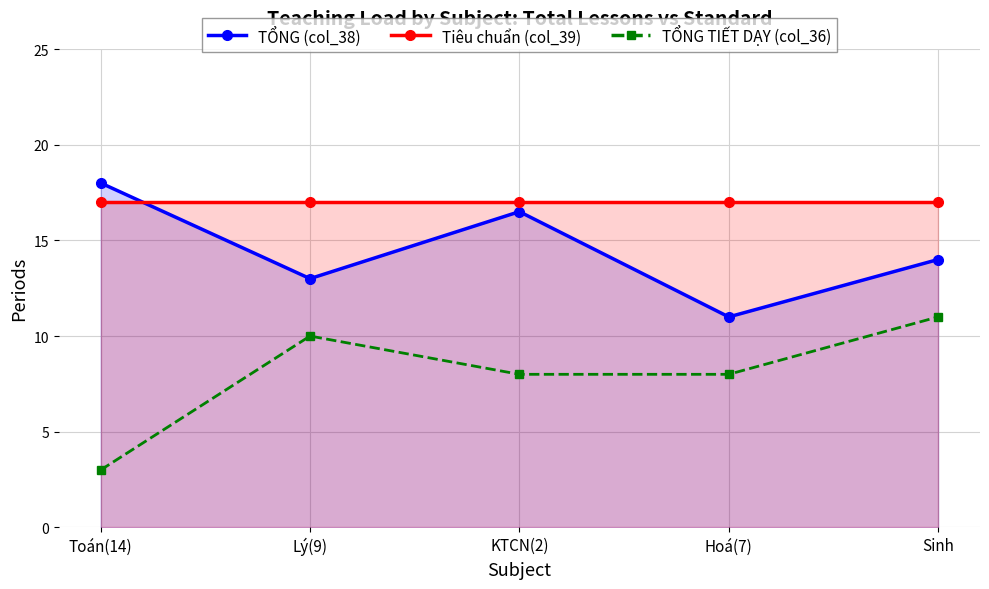

Which series has the largest total across all categories?

Tiêu chuẩn (col_39)